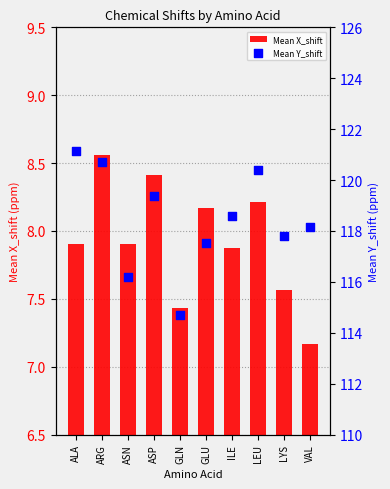

Which series contains the highest Y value?

Mean Y_shift